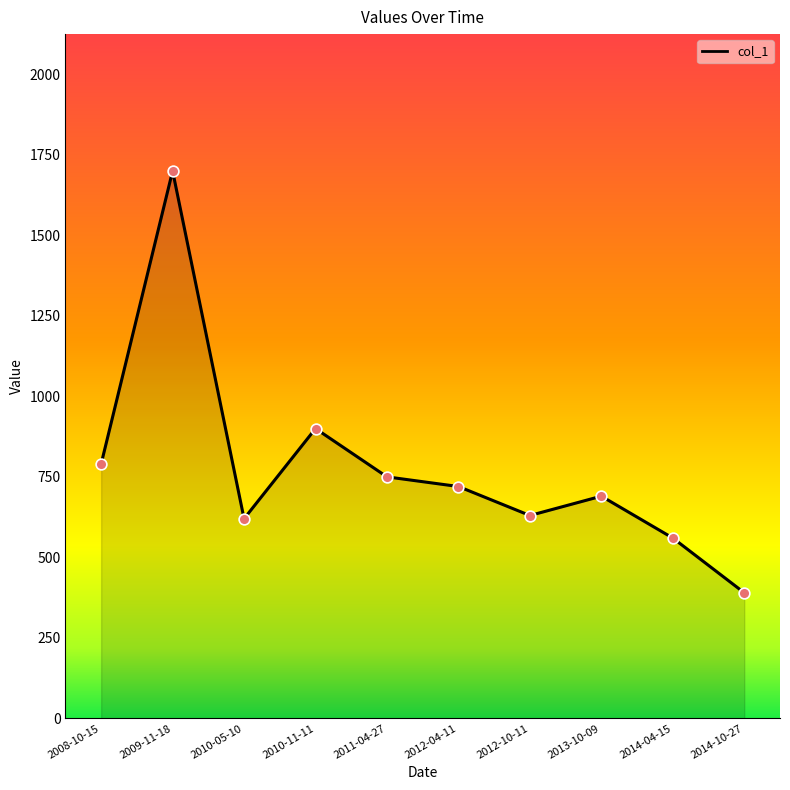

What is the change in value from 2011-04-27 to 2012-04-11?

-30